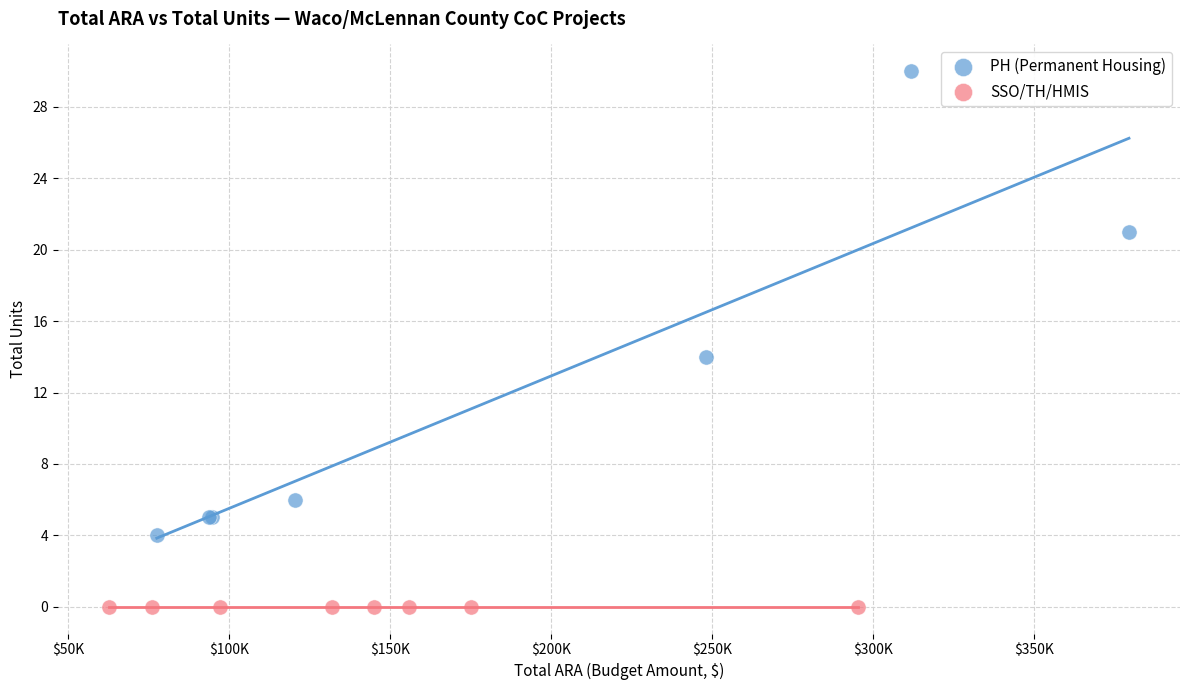

Which series reaches the minimum Y coordinate?

SSO/TH/HMIS